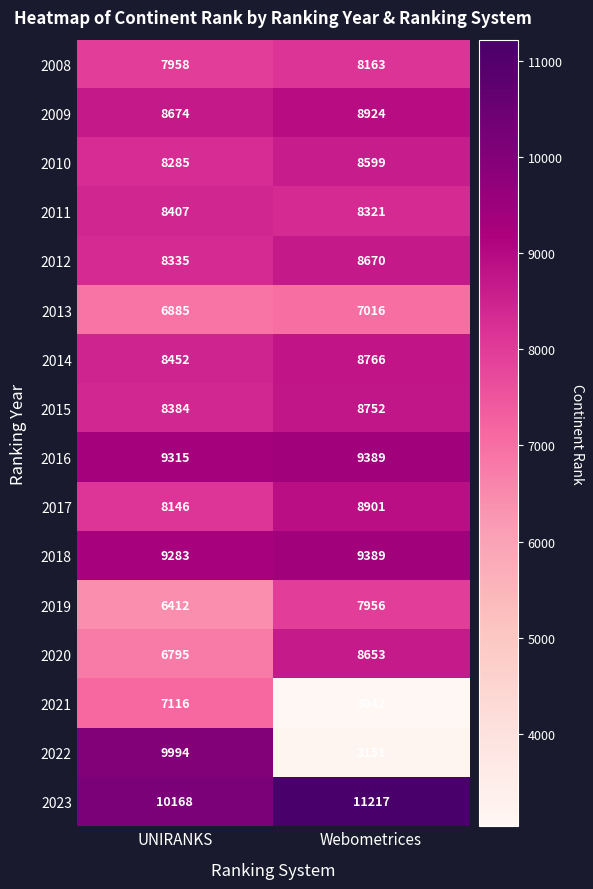

List the labels in order of 2016 value, smallest first.

UNIRANKS, Webometrices